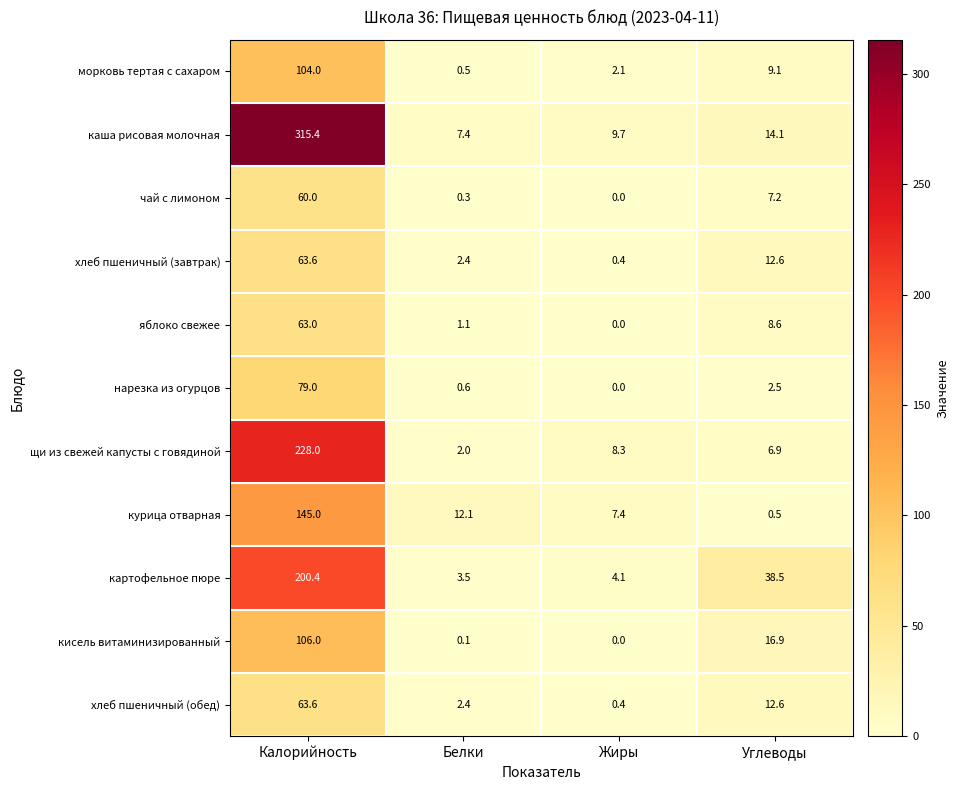

Which series changed the most between Калорийность and Жиры?

каша рисовая молочная